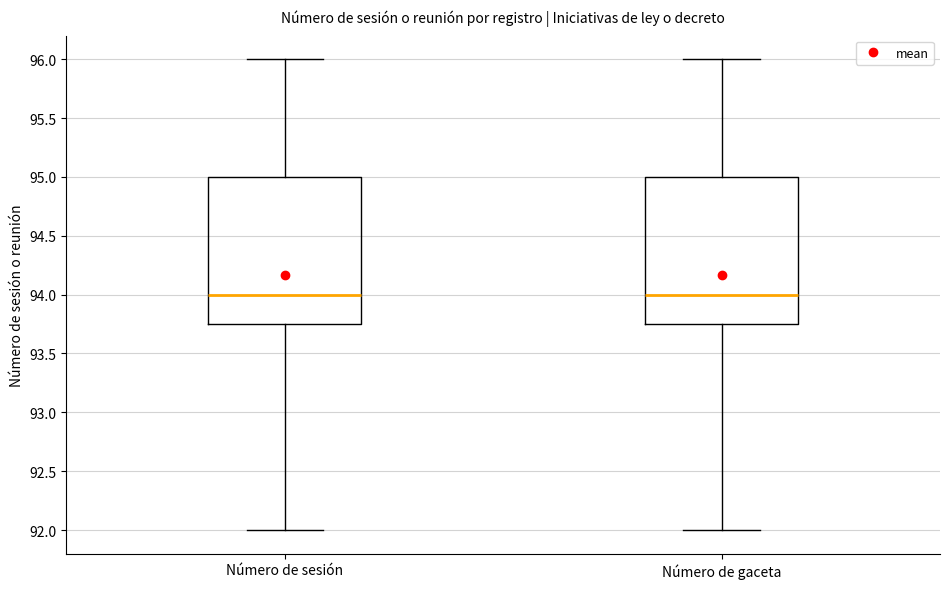

Where does the lower whisker of the box for Número de gaceta end on the y-axis? The values are not printed on the chart, so give them approximately, as read against the axis.

92.00